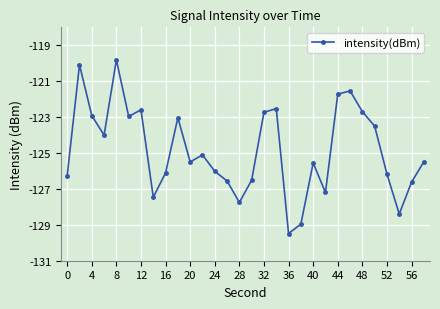

How many interior local peaks (higher than both neighbors) does the data have?

8